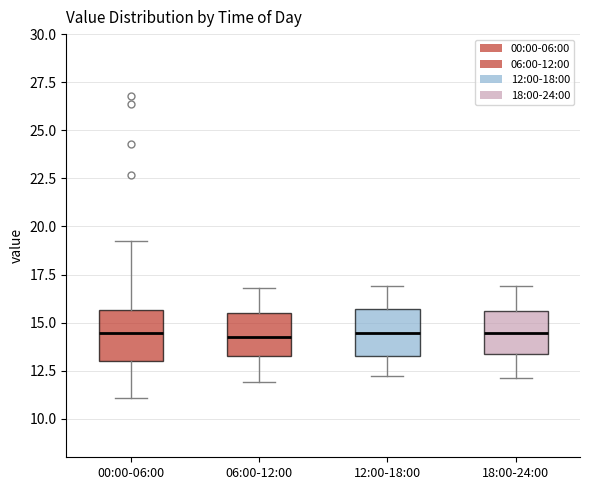

Reading left to right, read every box against the y-axis: the position of its median line, the range the box covers, and the ends of its whiskers. The values are not printed on the chart, so give them approximately, as read against the axis.

00:00-06:00: median 14.5, box 13.0 to 15.5, whiskers 11.0 to 19.5
06:00-12:00: median 14.5, box 13.5 to 15.5, whiskers 12.0 to 17.0
12:00-18:00: median 14.5, box 13.5 to 15.5, whiskers 12.0 to 17.0
18:00-24:00: median 14.5, box 13.5 to 15.5, whiskers 12.0 to 17.0